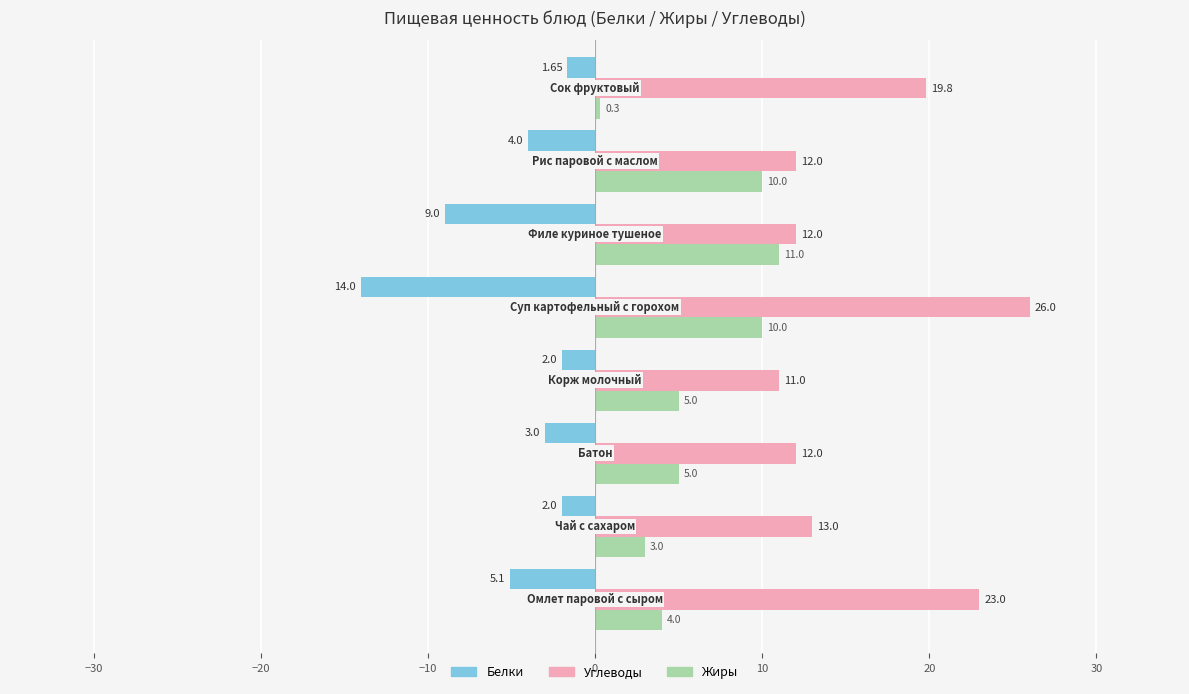

What is the difference between the maximum and second lowest values in the Жиры series?

8.0